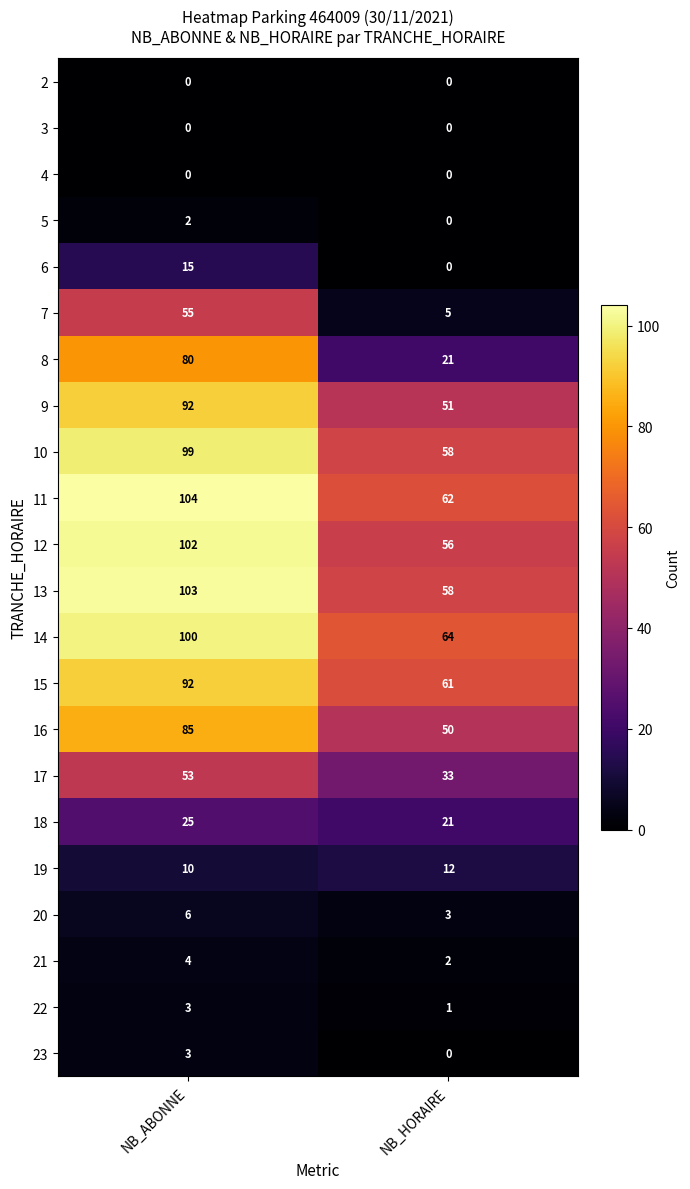

What is the sum of all 10 values?

157